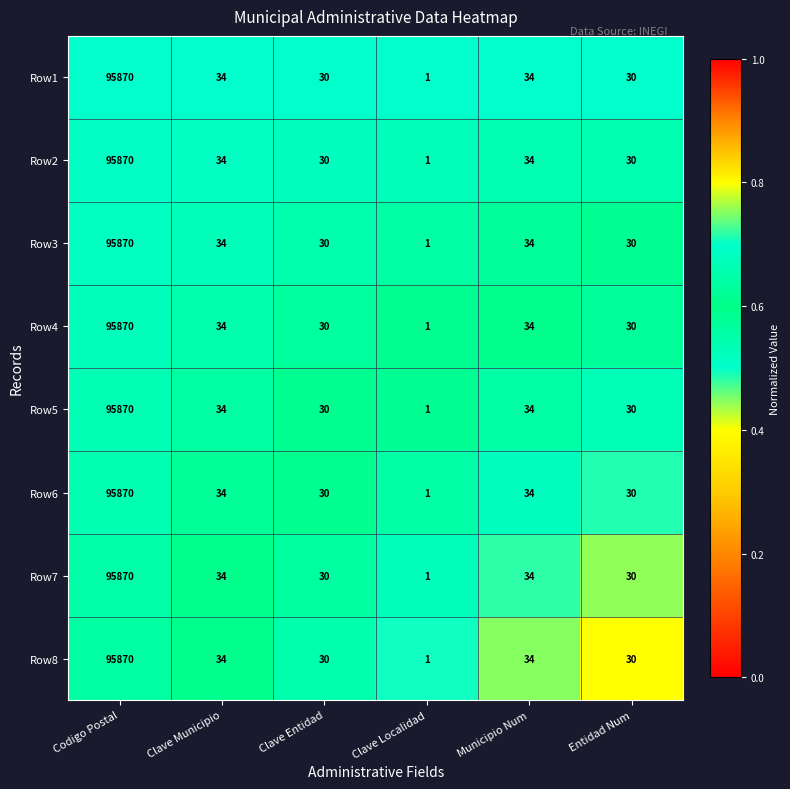

What is the sum of all Row7 values?

95999